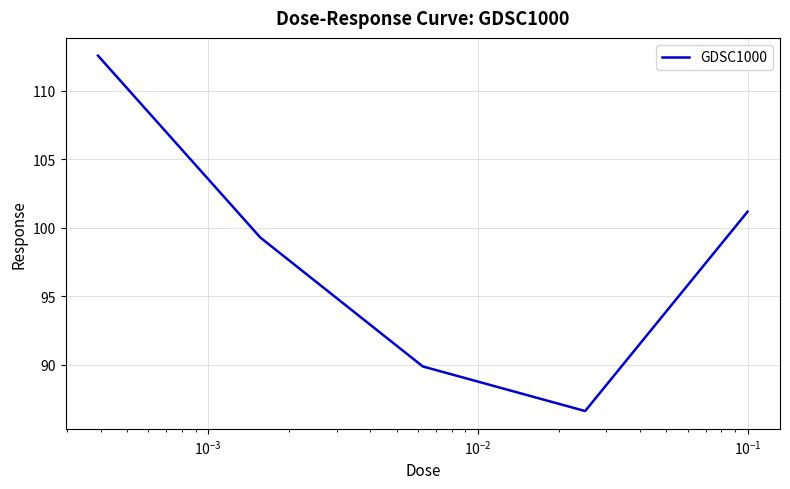

What is the average value?

97.9